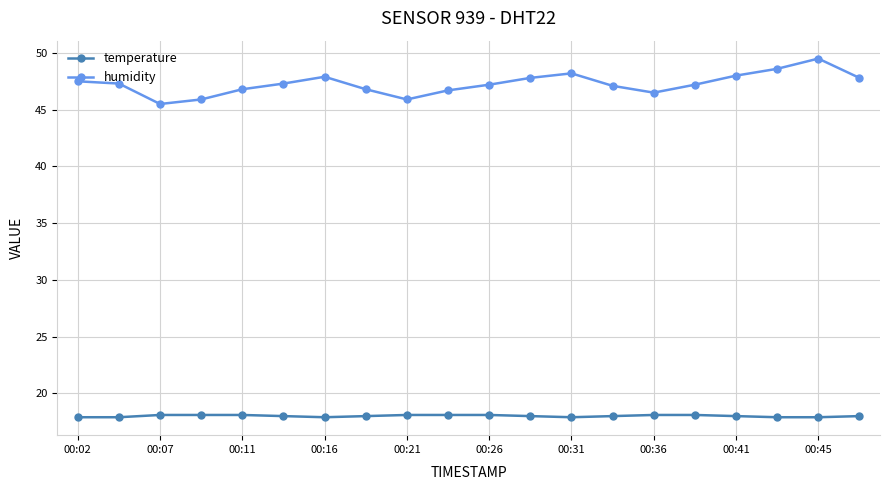

What is the value of the humidity point at the 8th from the left?

46.8